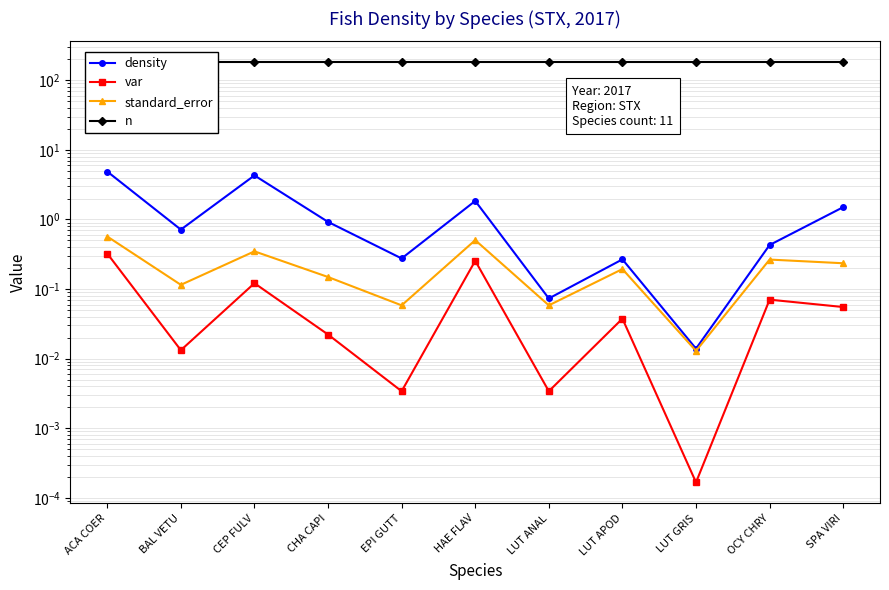

What is the total value across all series at LUT APOD?

181.5